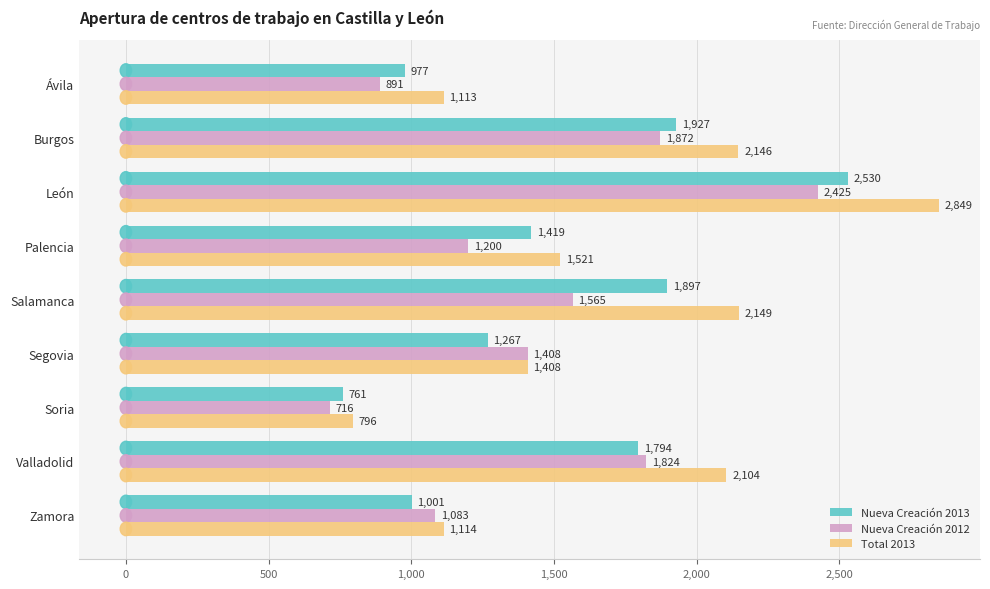

What is the average value of the Nueva Creación 2013 series?

1508